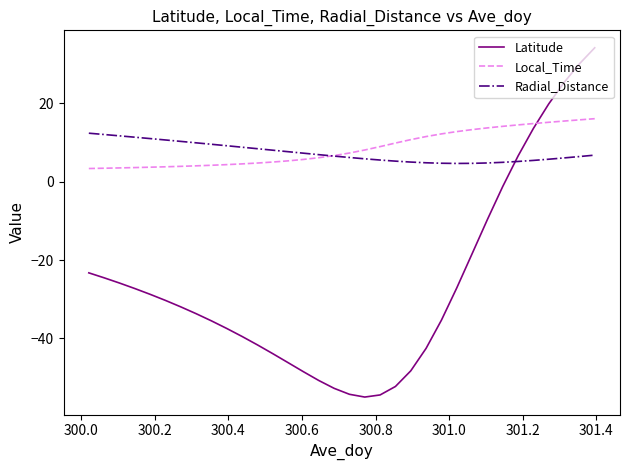

Does the chart display data point markers on the line(s)?

No